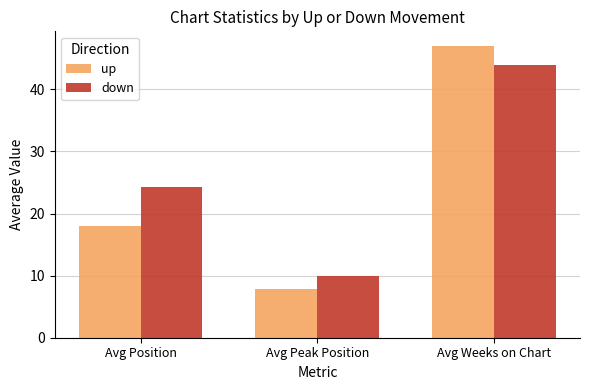

How many data points does each series have?

3